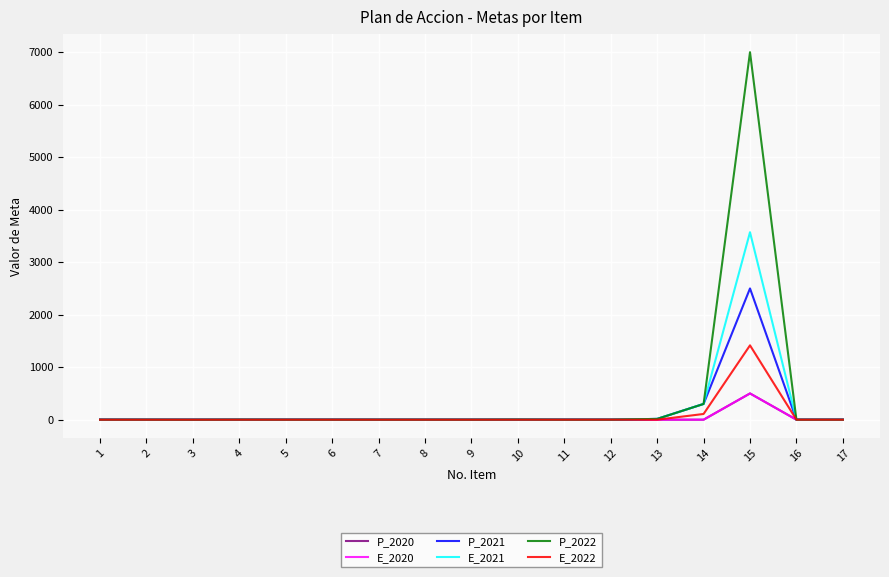

Is this an area chart (filled region under the line)?

No